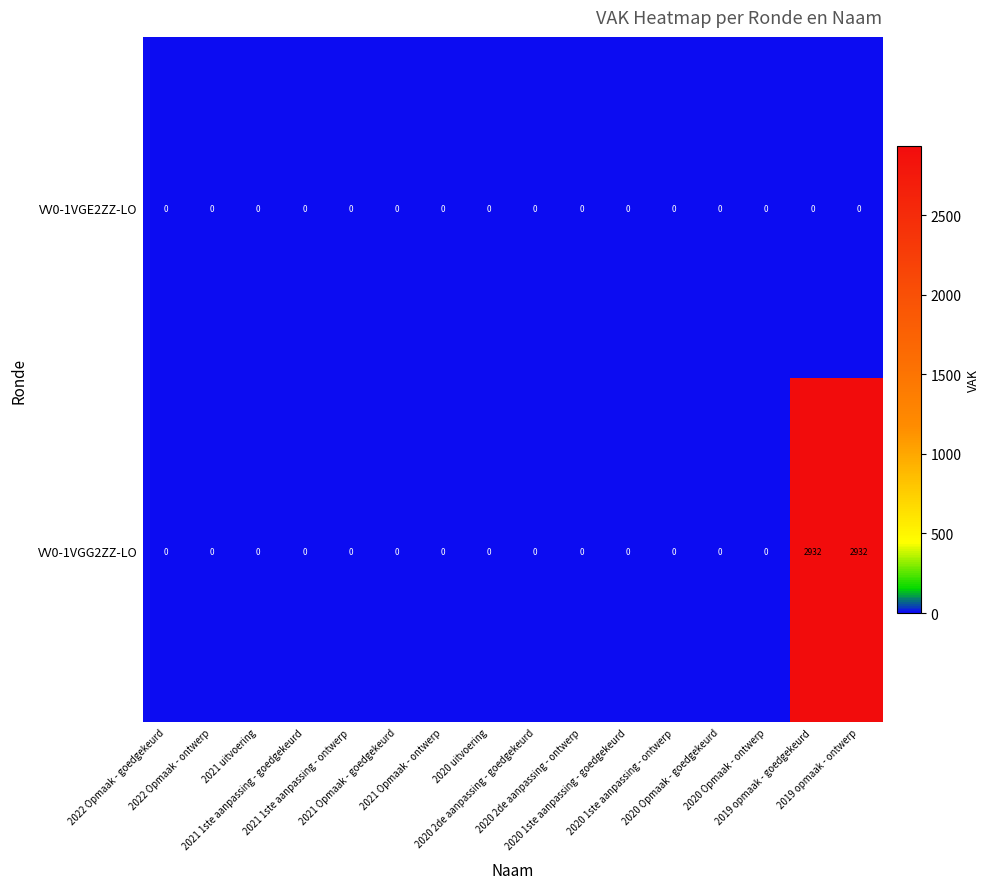

Which series has the largest total across all categories?

VV0-1VGG2ZZ-LO